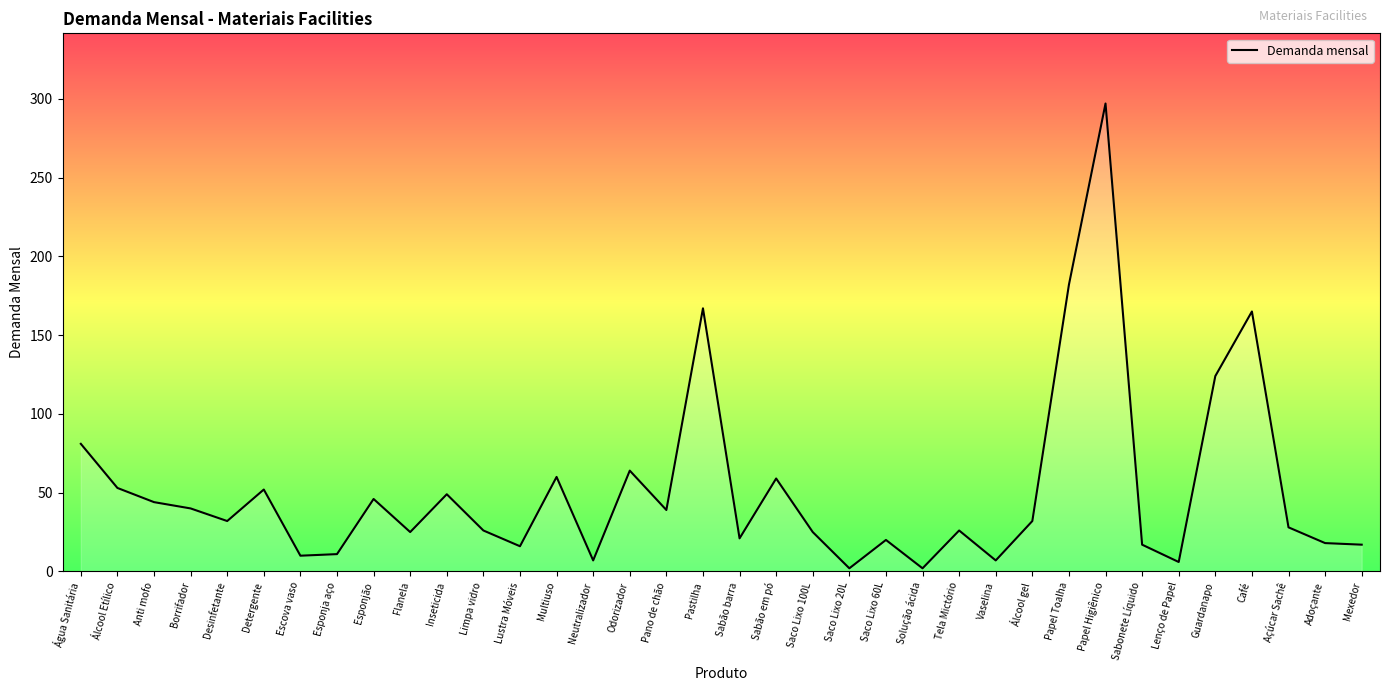

What is the difference between the values at Café and Álcool Etílico?

112